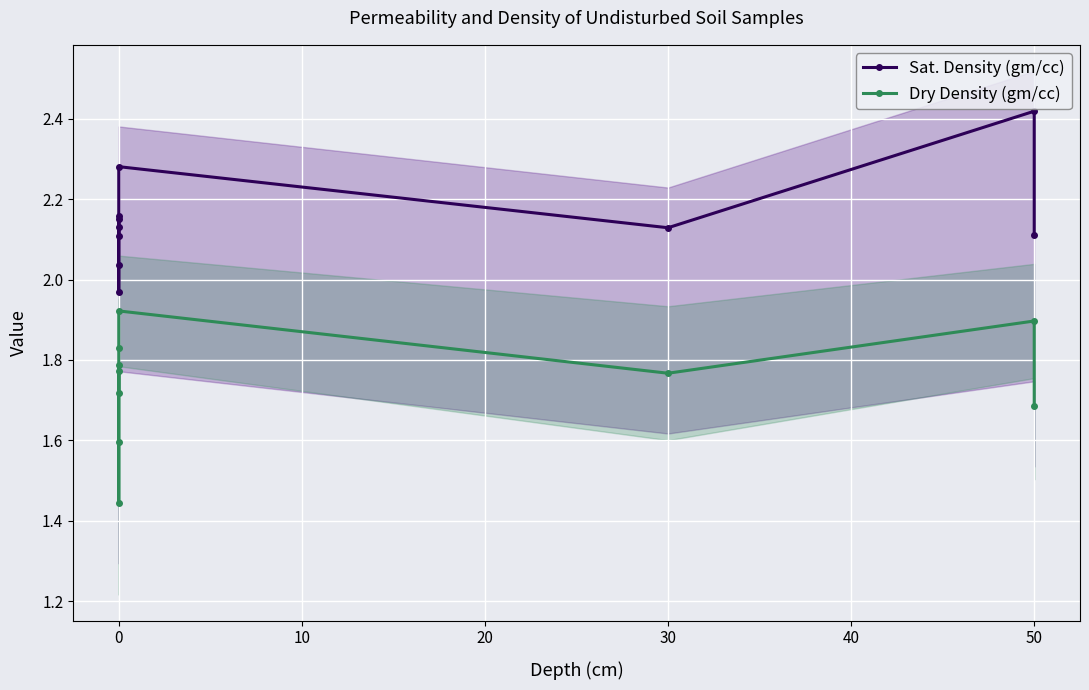

Between 50 and 6, which series saw the biggest shift?

Sat. Density (gm/cc)